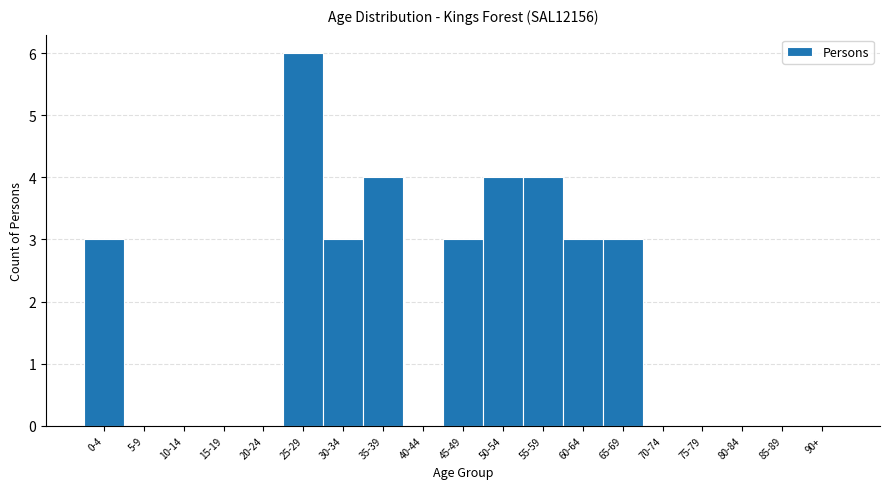

Reading right to left, list all the values displayed in this chart.

90+=0	85-89=0	80-84=0	75-79=0	70-74=0	65-69=3	60-64=3	55-59=4	50-54=4	45-49=3	40-44=0	35-39=4	30-34=3	25-29=6	20-24=0	15-19=0	10-14=0	5-9=0	0-4=3